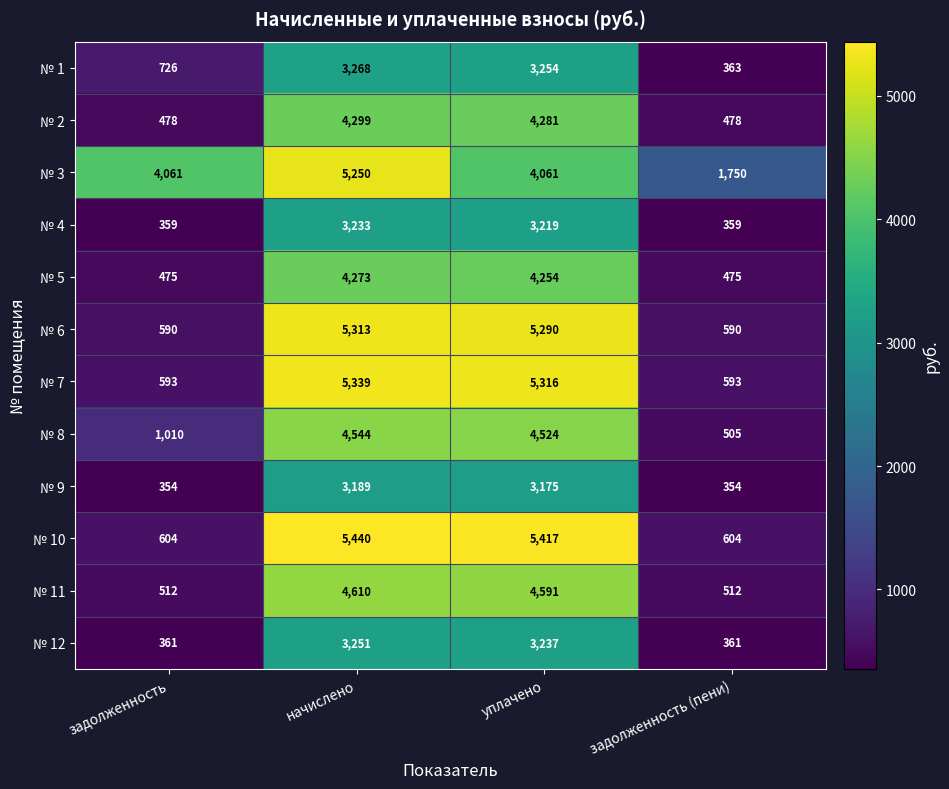

What is the total value across all series at задолженность?

10123